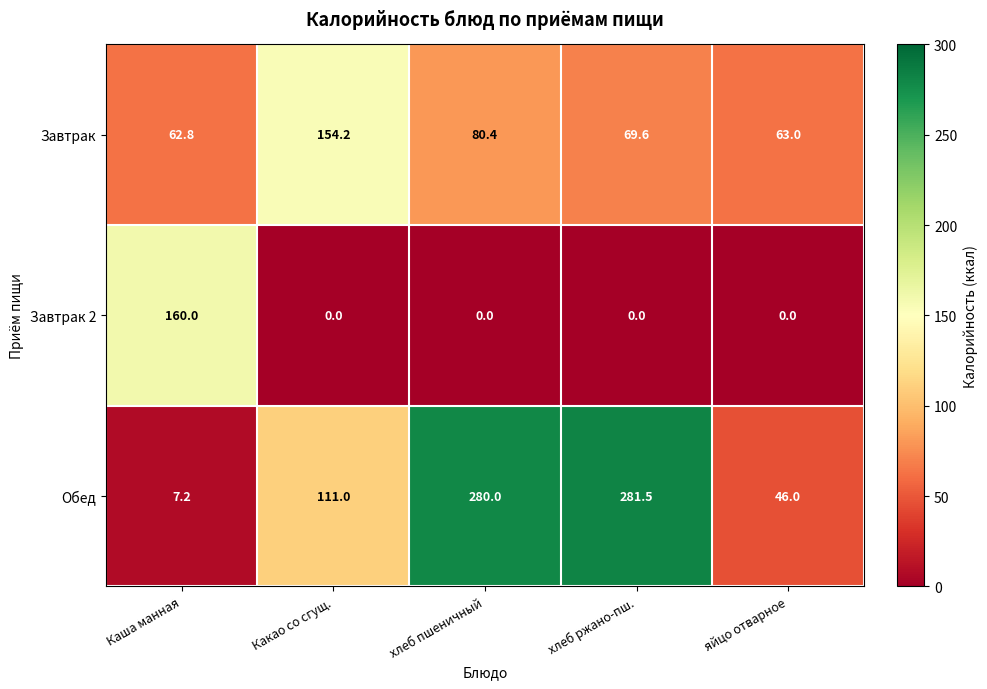

Which label corresponds to the largest value in the chart?

хлеб ржано-пш.